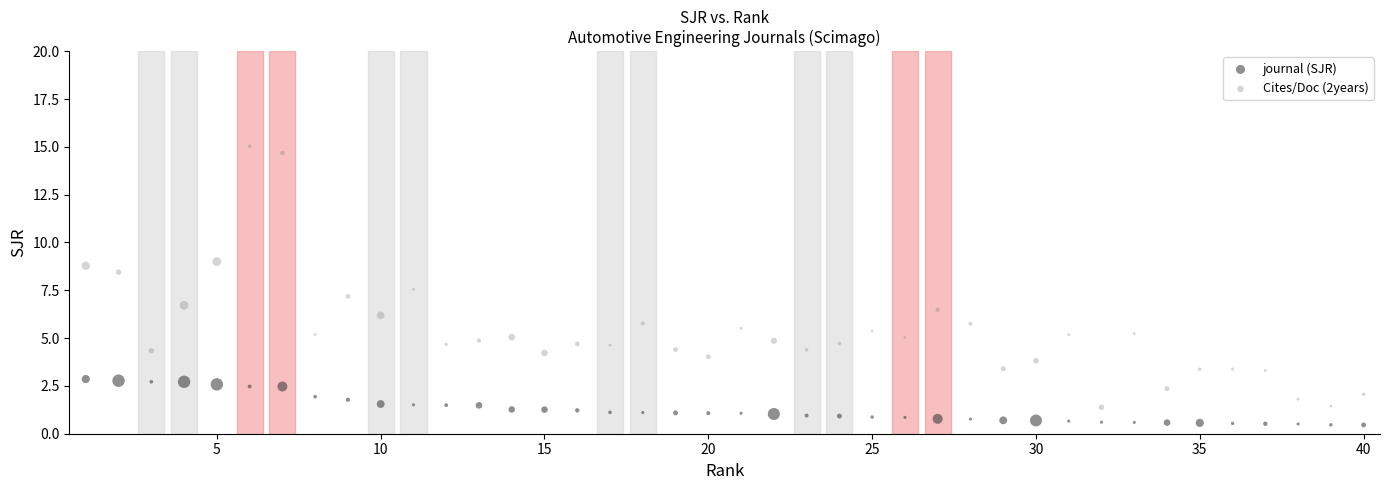

Across all data points, what is the range of X values (max minus min)?

39.0